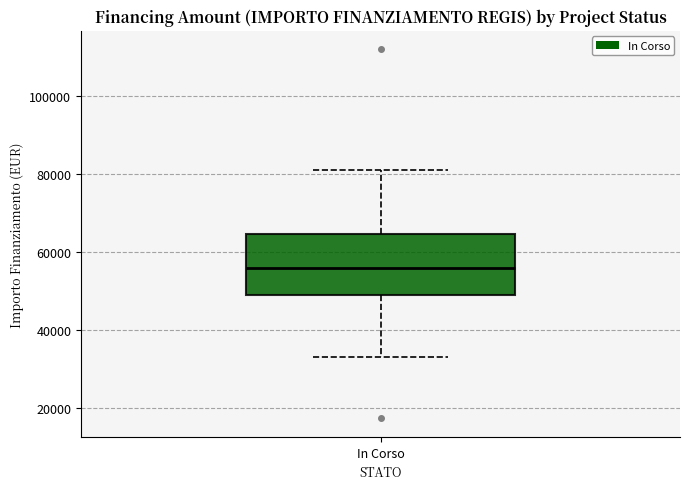

Transcribe this box plot: give where the median line is, the range the box spans, and where the two whiskers end, as read against the y-axis. The values are not printed on the chart, so give them approximately, as read against the axis.

median 56000, box 50000 to 64000, whiskers 32000 to 80000